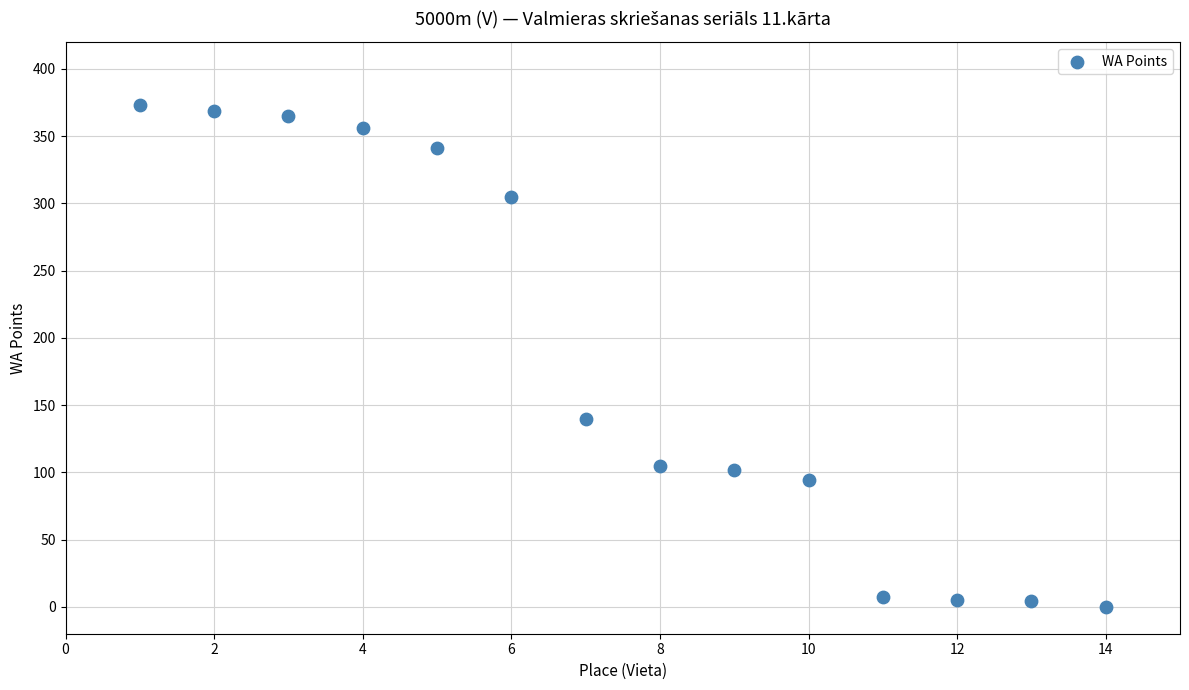

What is the range of X values (max minus min)?

13